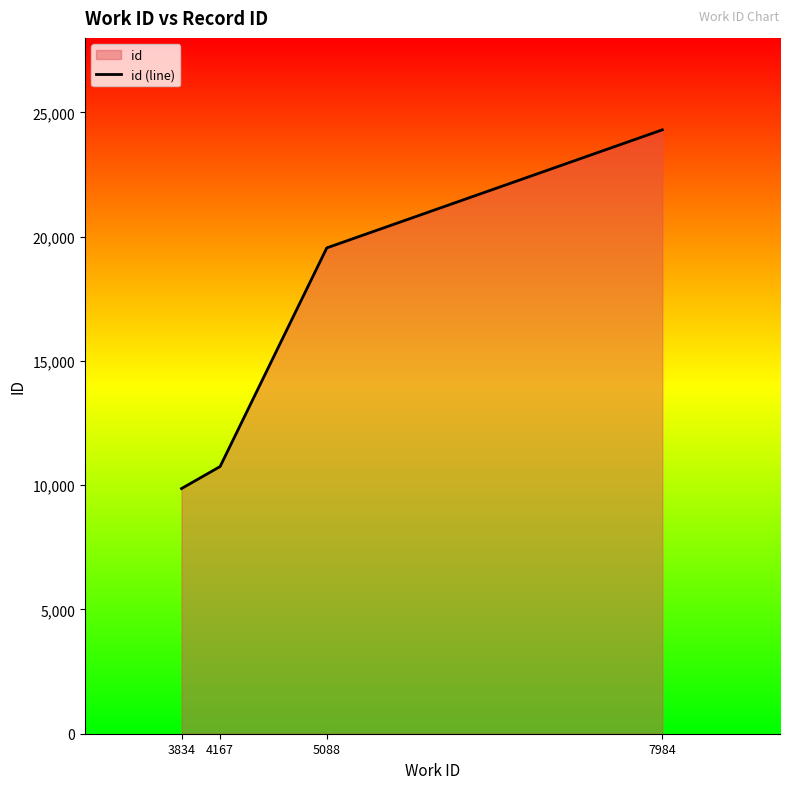

How many data points are less than 19550?

2